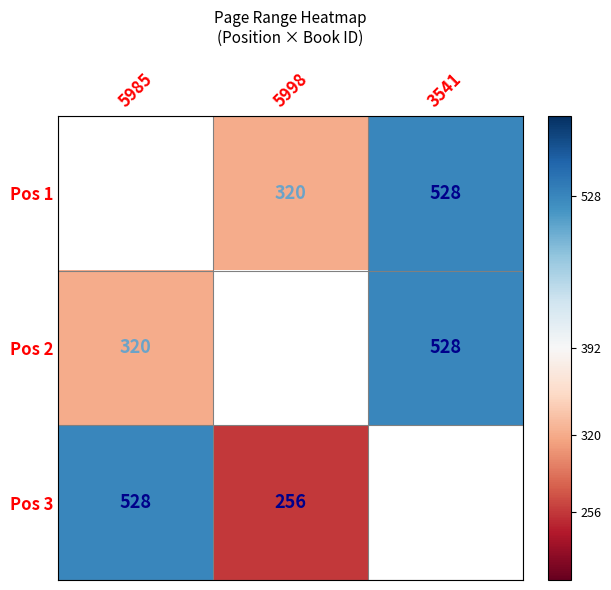

True or false: Pos 1 has a value of 320 at 5998.

True